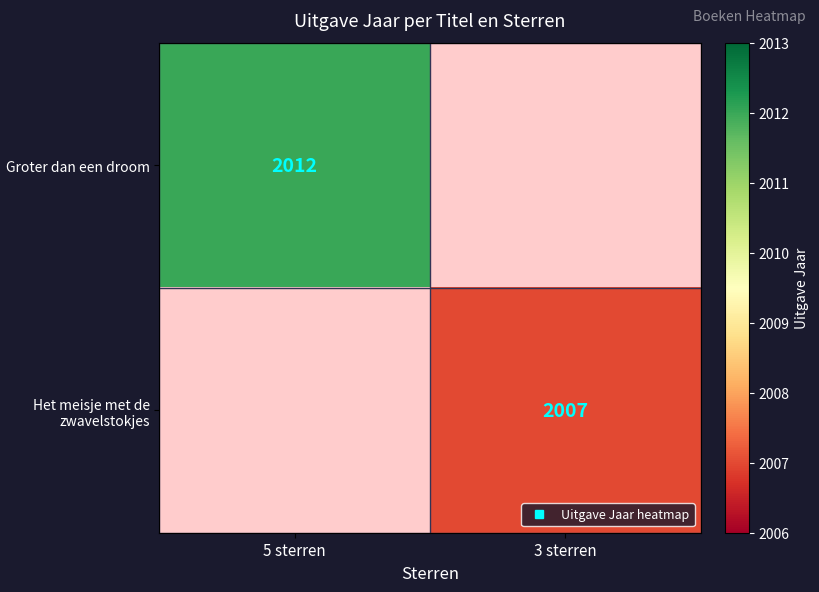

Which category has the highest value in the Groter dan een droom series?

5 sterren